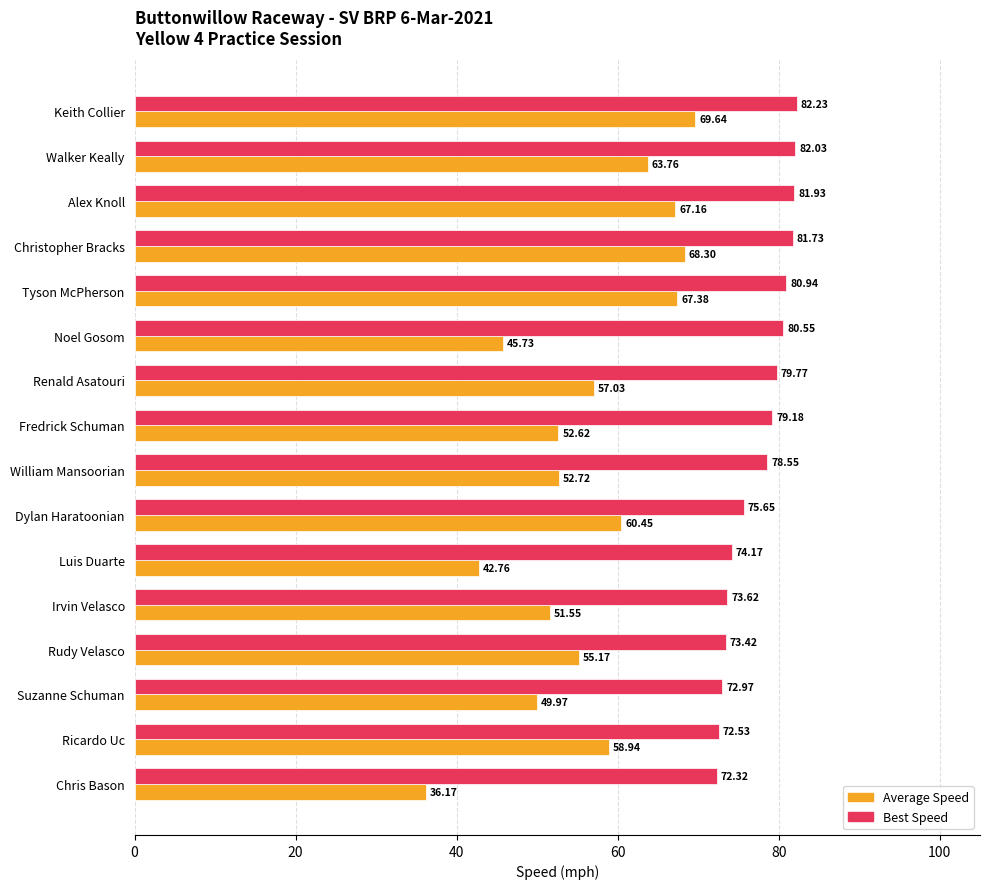

Rank the series by their average value, from highest to lowest.

Best Speed, Average Speed